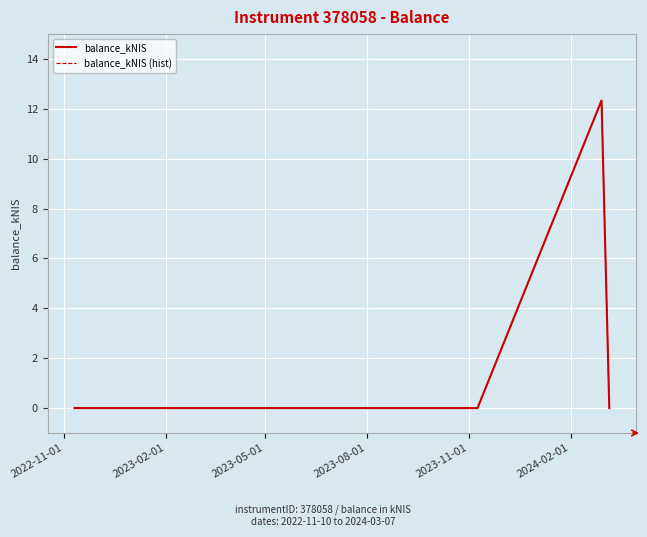

Is this an area chart (filled region under the line)?

No